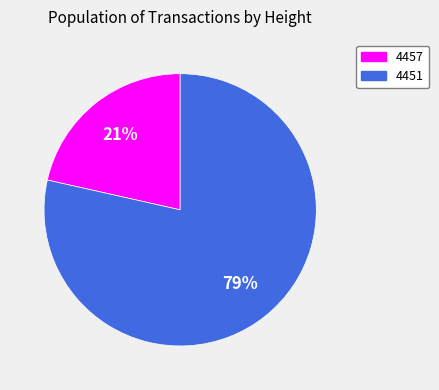

What is the majority slice?

4451